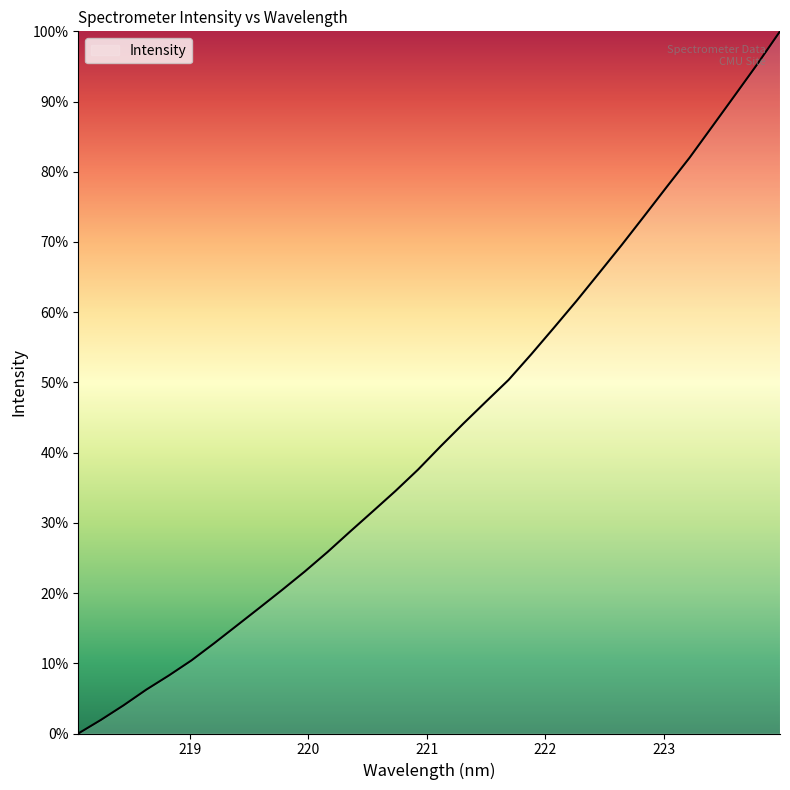

What is the greatest value displayed?

100.0